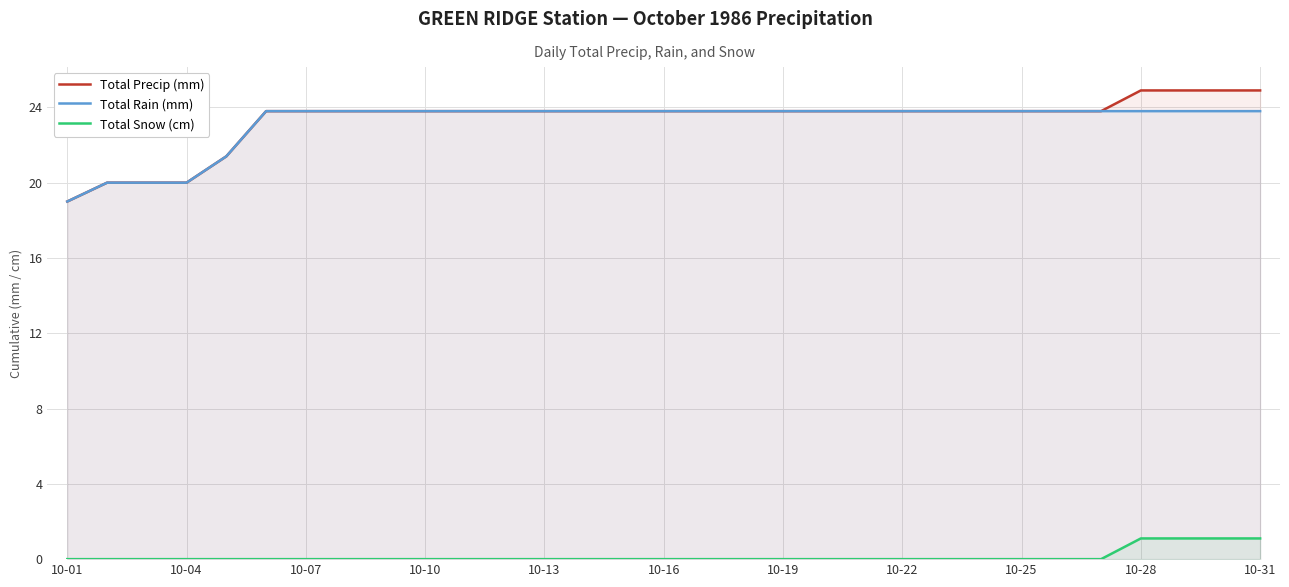

What is the difference between the maximum and minimum values in the Total Precip (mm) series?

5.9